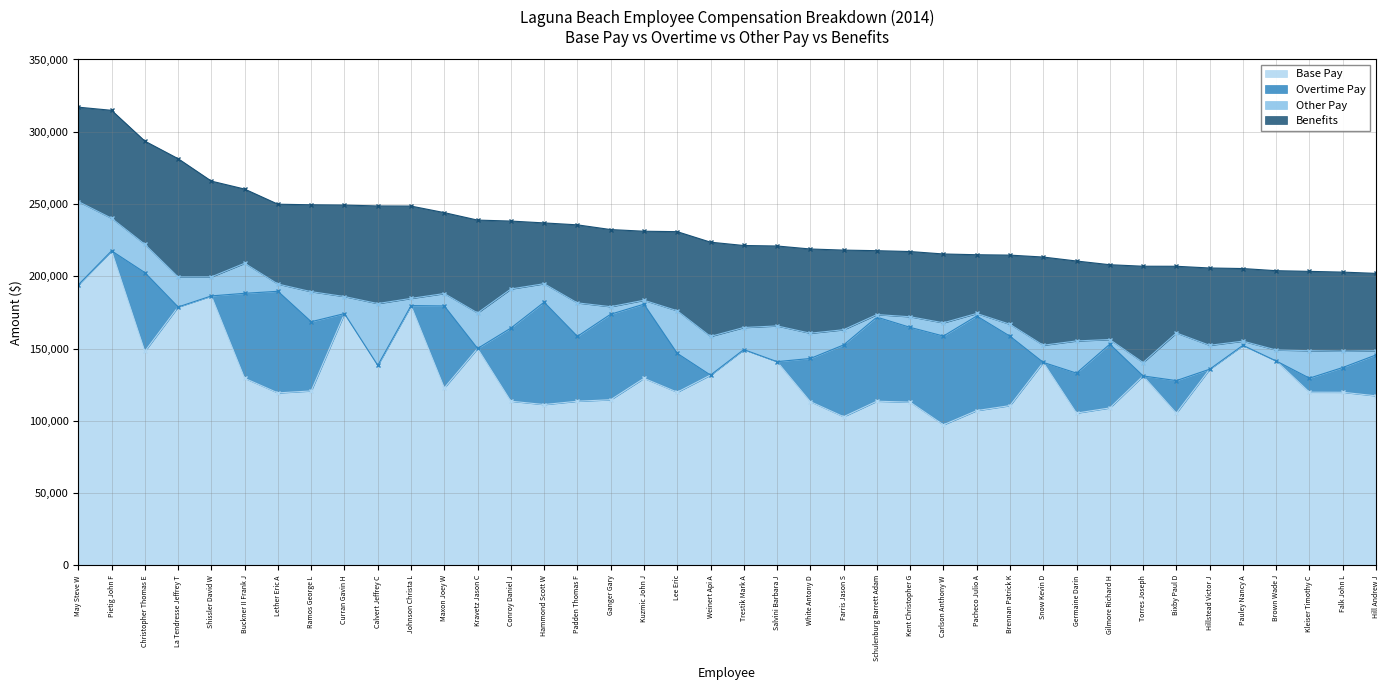

What are all the series names shown in the legend?

Base Pay, Overtime Pay, Other Pay, Benefits